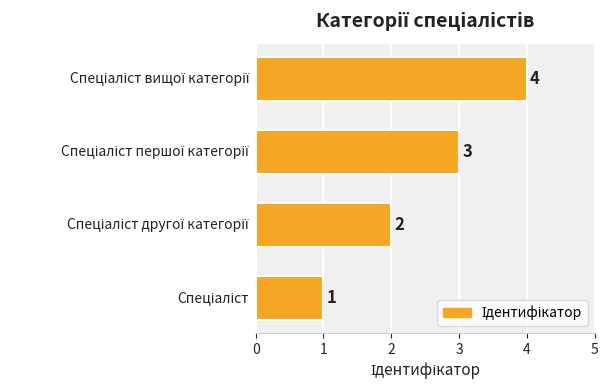

Count the values in the range 2 to 4.

3